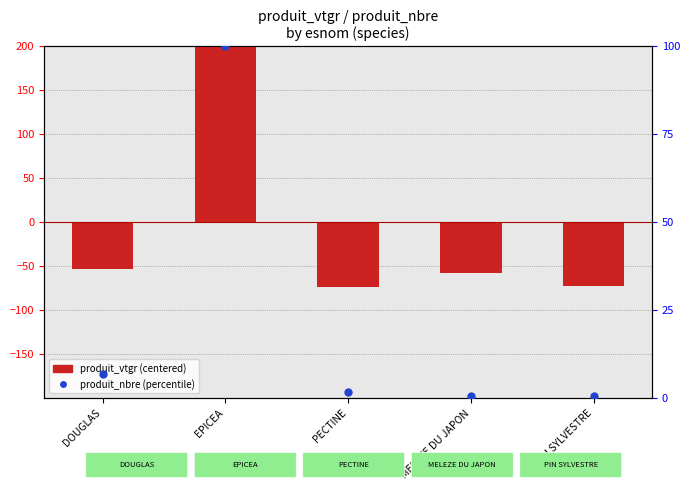

What are all the series names shown in the legend?

produit_vtgr (centered), produit_nbre (percentile)